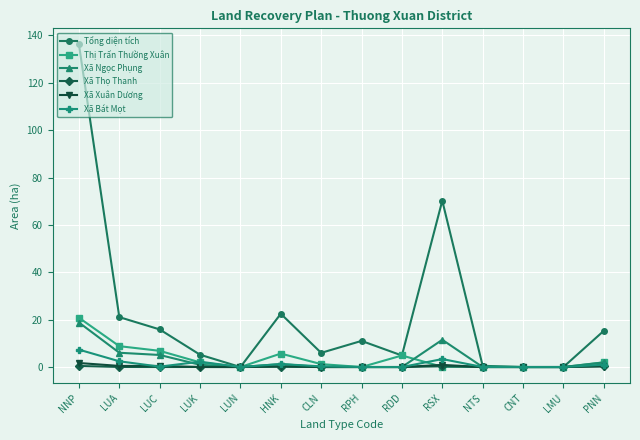

True or false: Xã Thọ Thanh has a value of 0.0 at RDD.

True